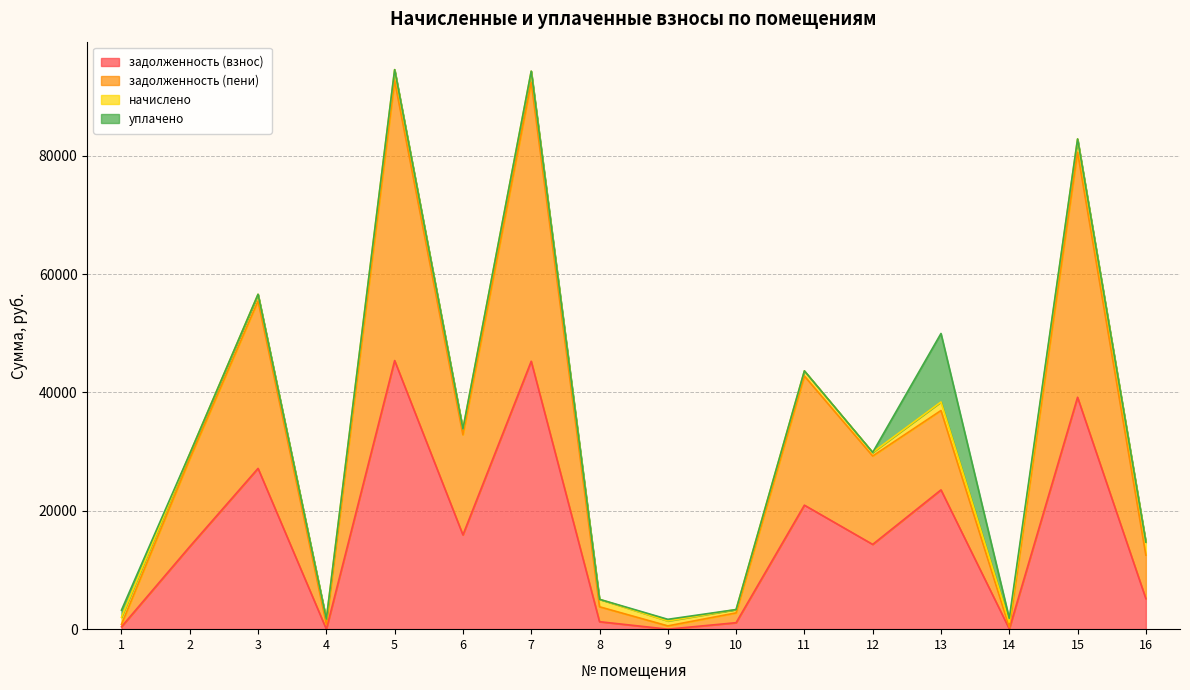

What is the value of the задолженность (взнос) point at the 15th from the left?

39188.8